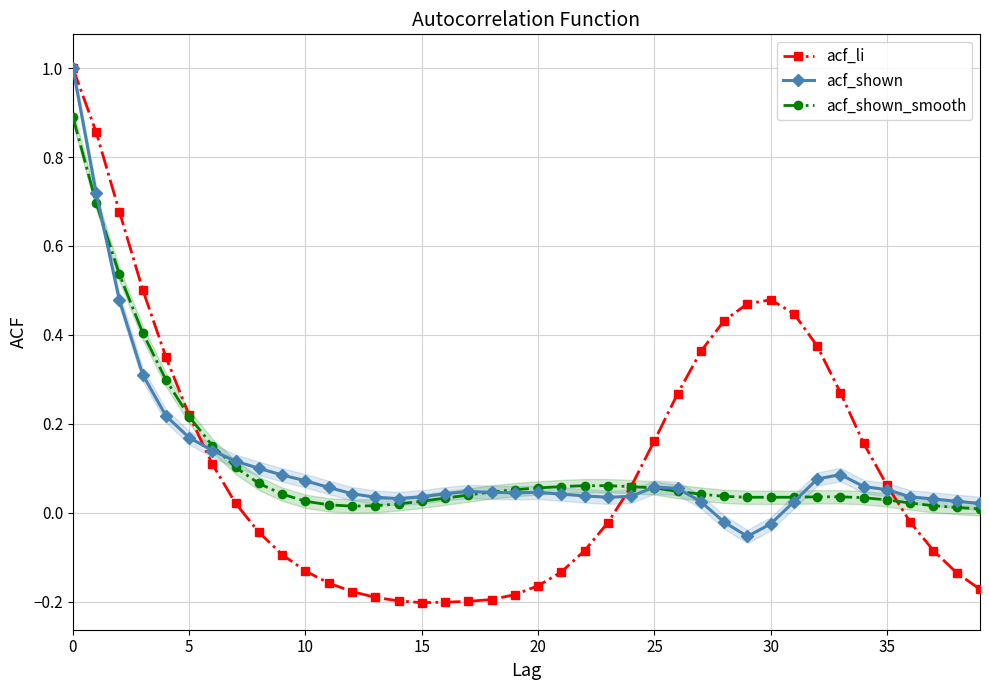

Which series ends up on top after the final intersection of acf_shown_smooth and acf_shown?

acf_shown